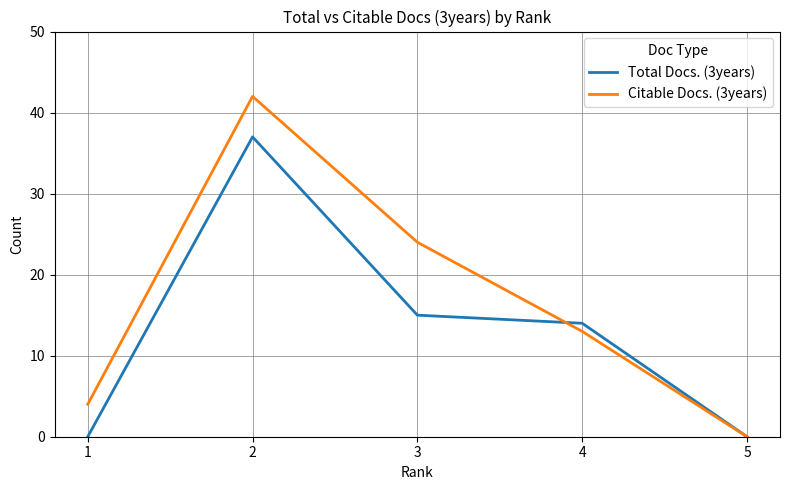

What is the average value of the Total Docs. (3years) series?

13